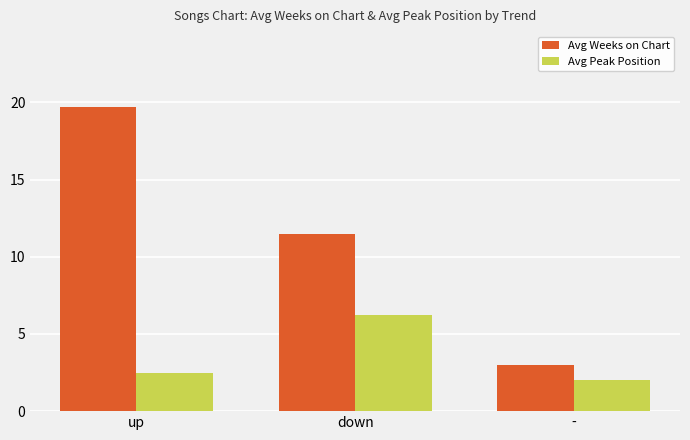

What is the spread (max minus min) of values at up?

17.2